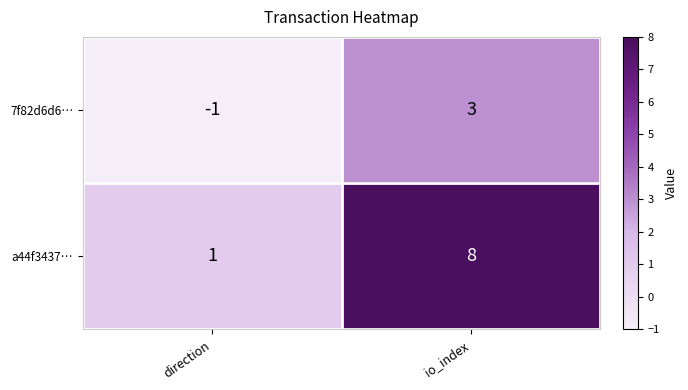

Reading left to right, transcribe all the data shown in this chart.

7f82d6d6…: -1	3
a44f3437…: 1	8